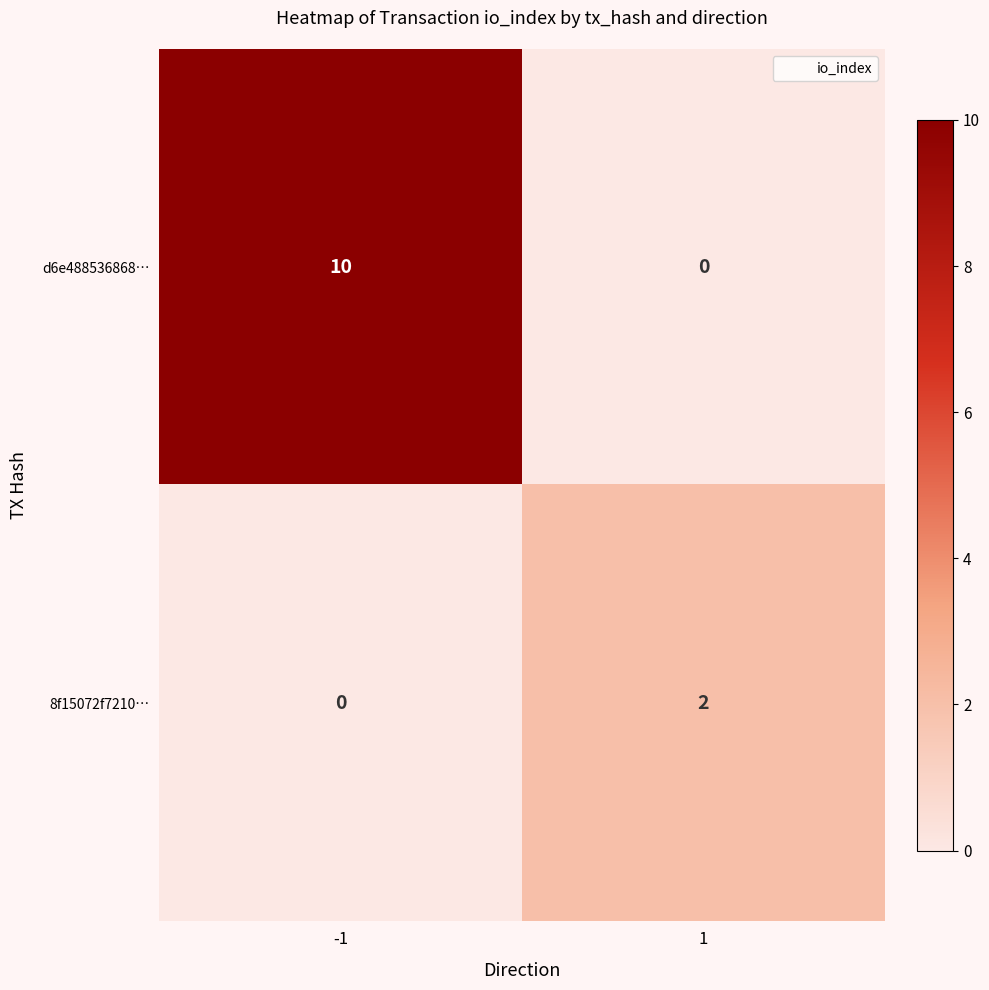

How many data points does each series have?

2